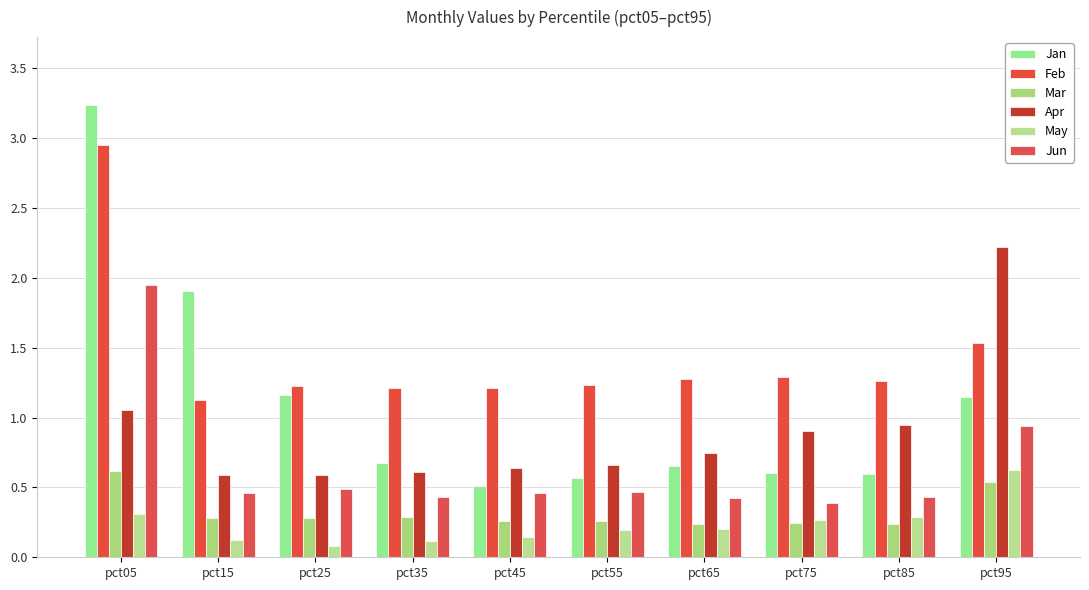

The Apr series shows 1.1 at pct55. True or false?

False